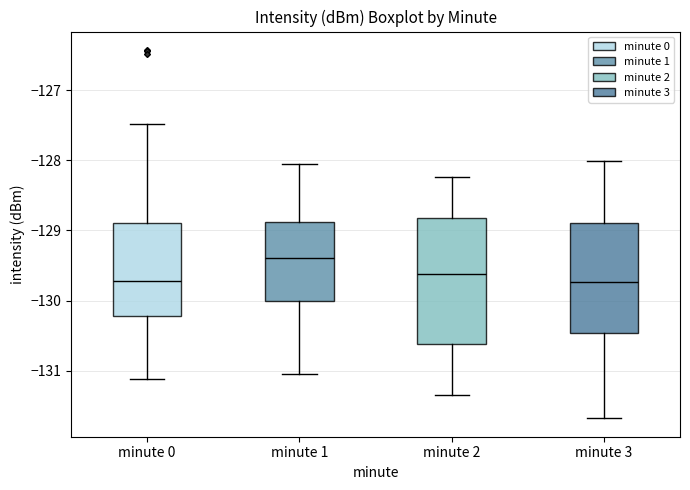

Which box's median line is the highest?

minute 1